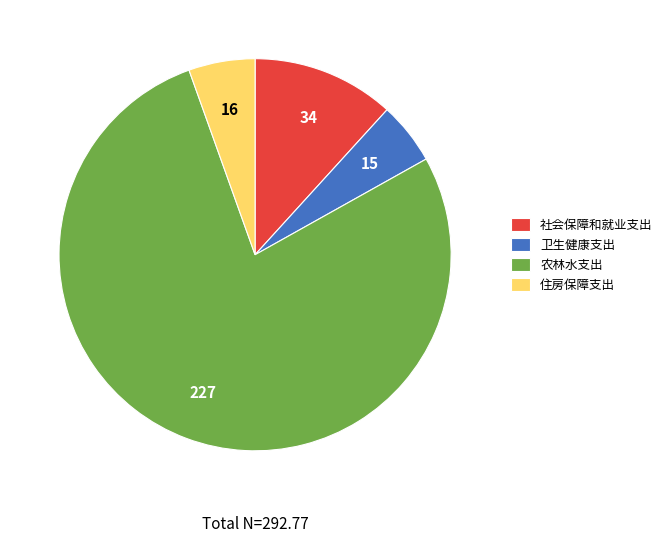

Is 住房保障支出 the majority of the pie?

No